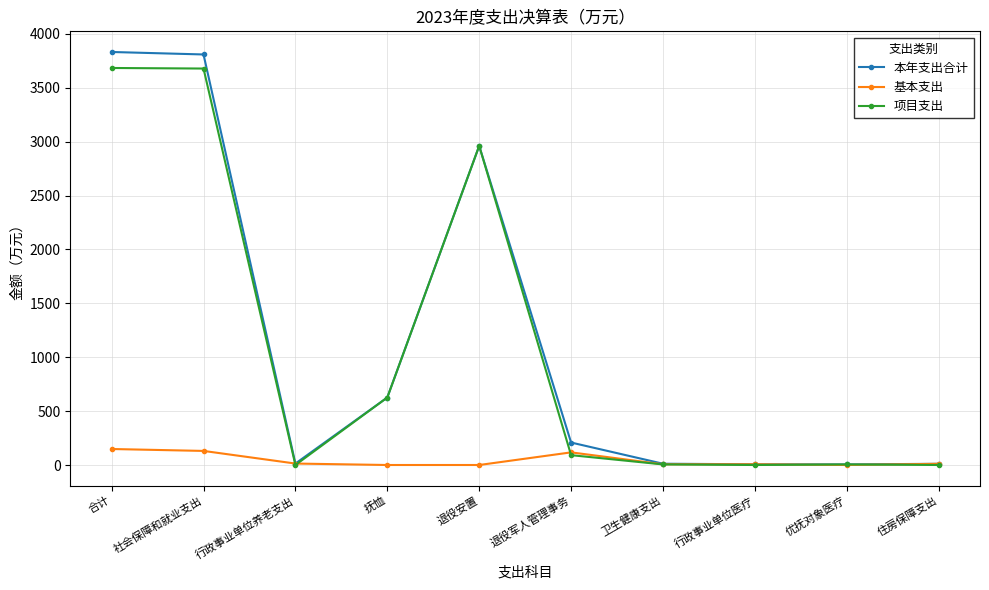

Count the number of data series in this chart.

3